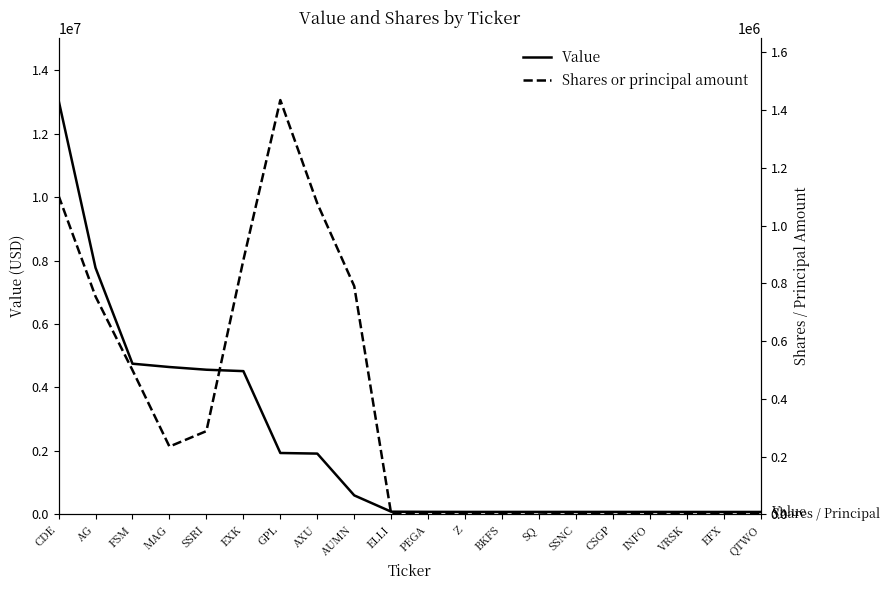

Is it true that Shares or principal amount equals 3971 at SQ?

False